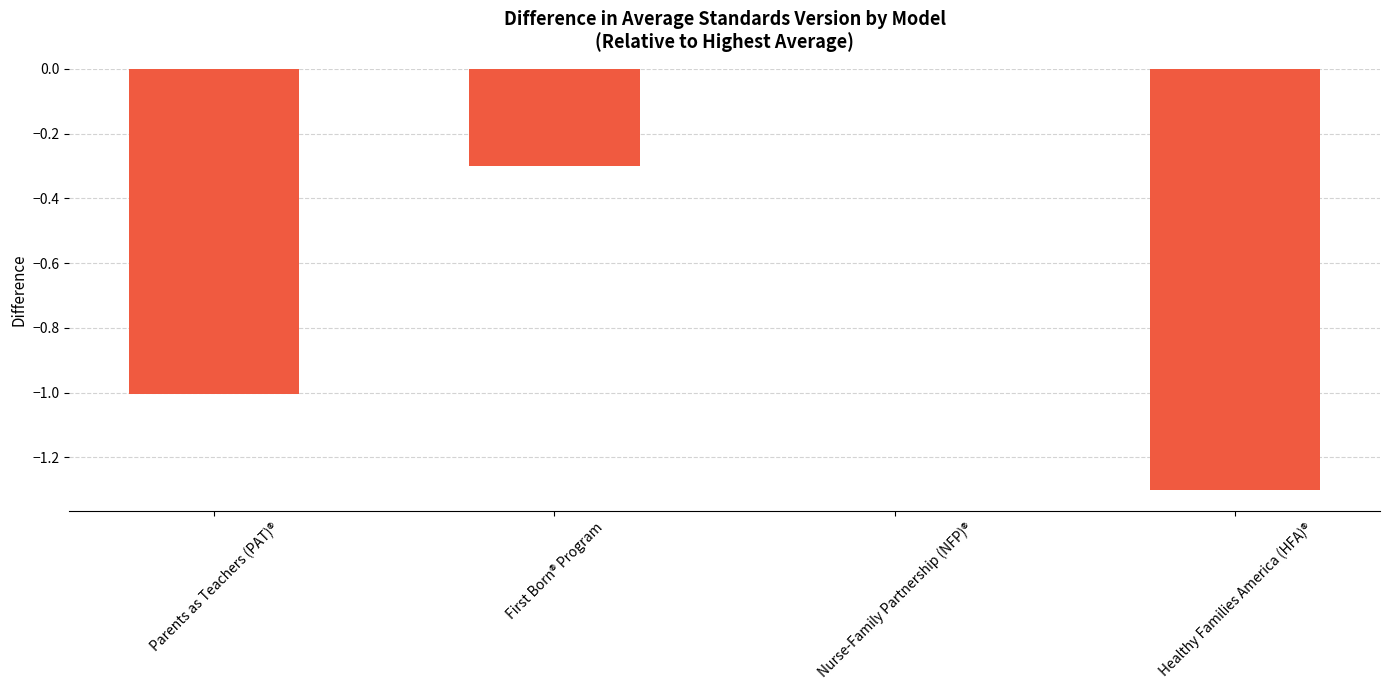

What is the sum of the values at Parents as Teachers (PAT)® and Healthy Families America (HFA)®?

-2.3